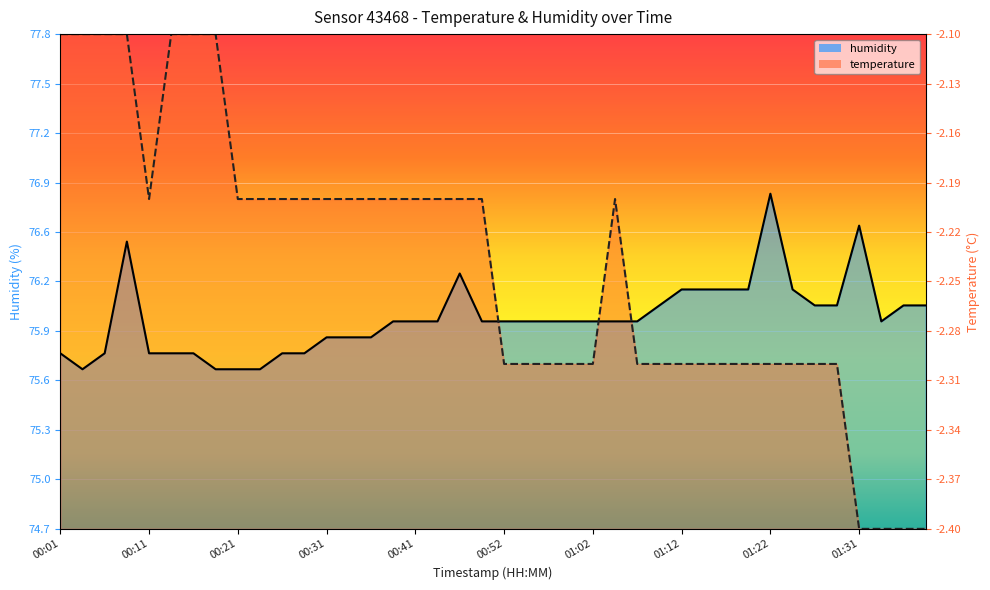

What is the minimum value for humidity?

75.7